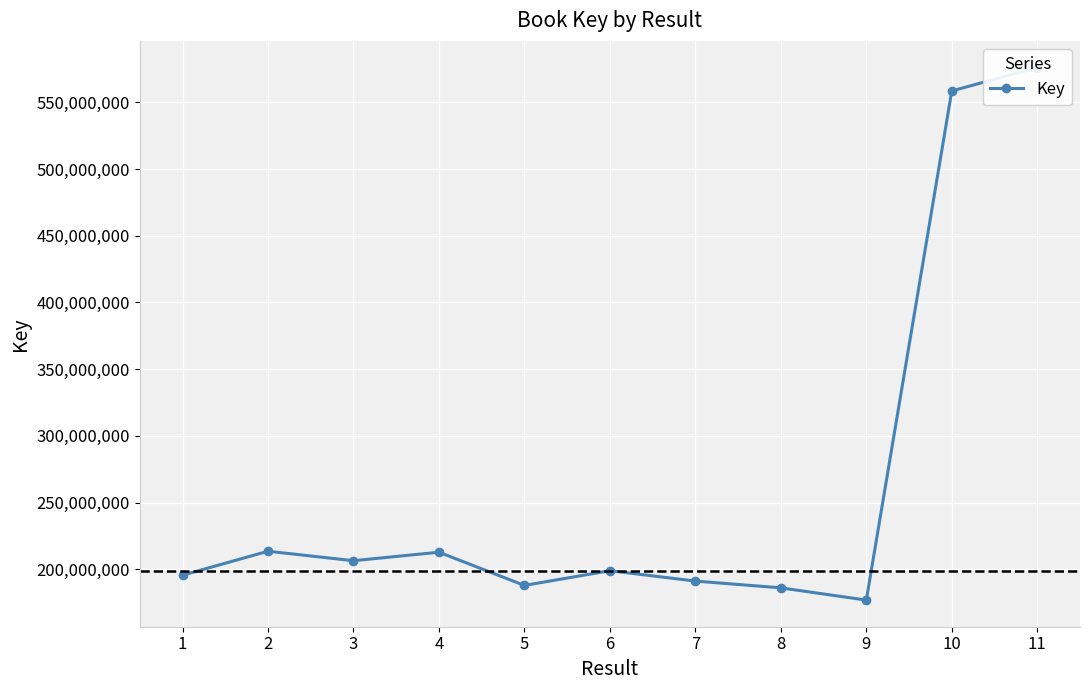

What is the value of the 9th point from the left?

176900954